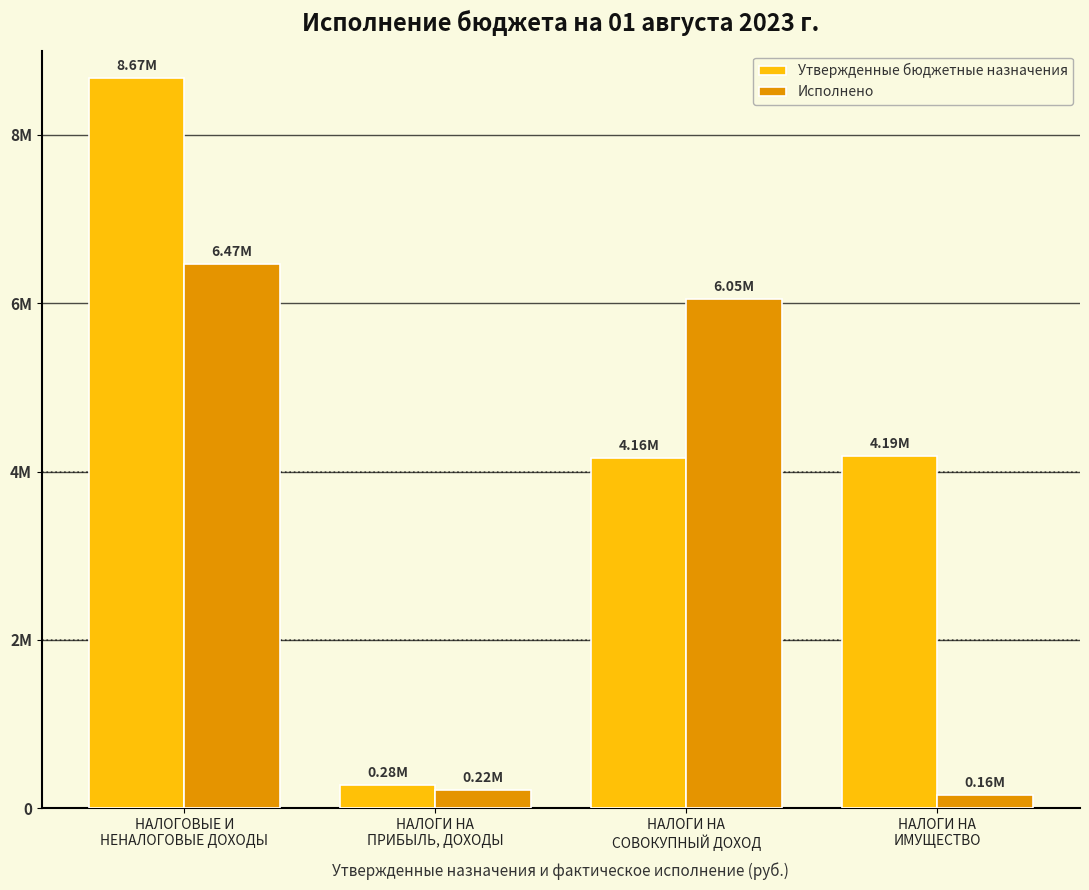

Which series has the widest spread of values?

Утвержденные бюджетные назначения